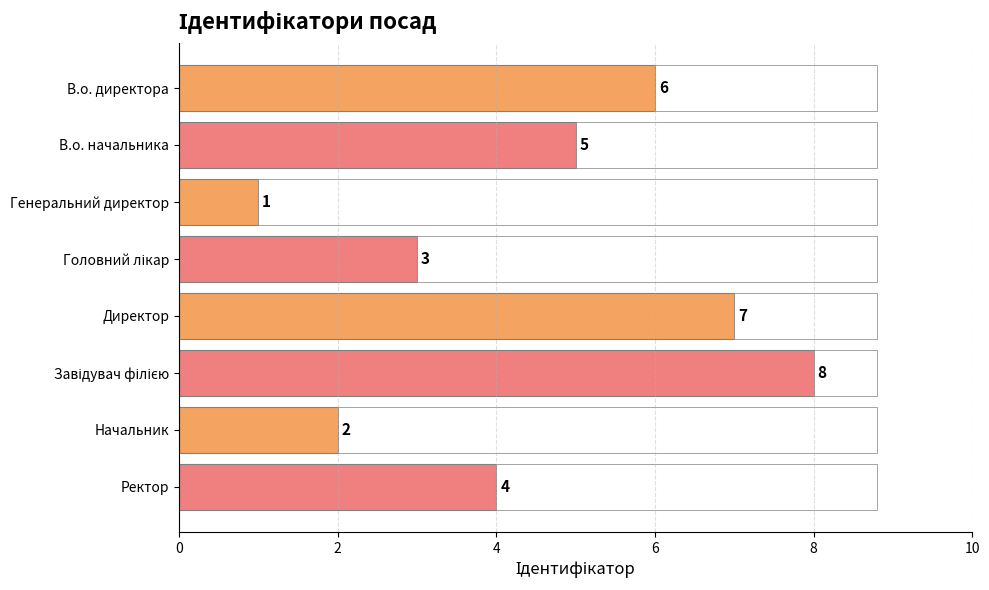

What is the difference between the maximum and minimum values?

7